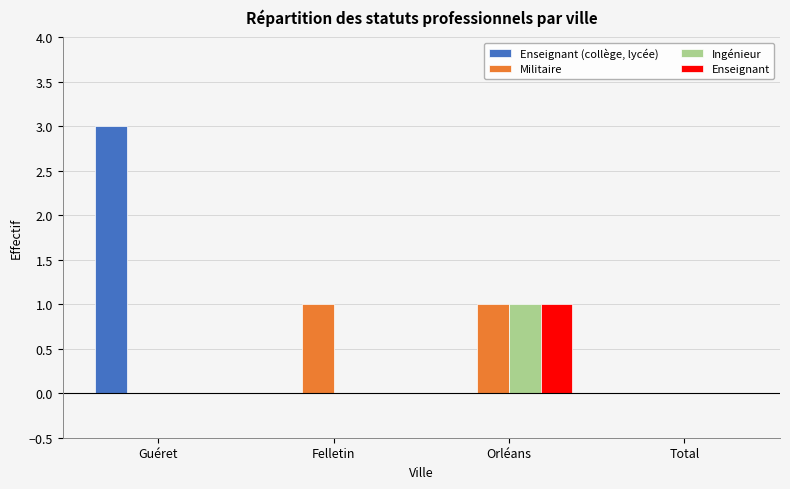

Which series has the largest total across all categories?

Enseignant (collège, lycée)